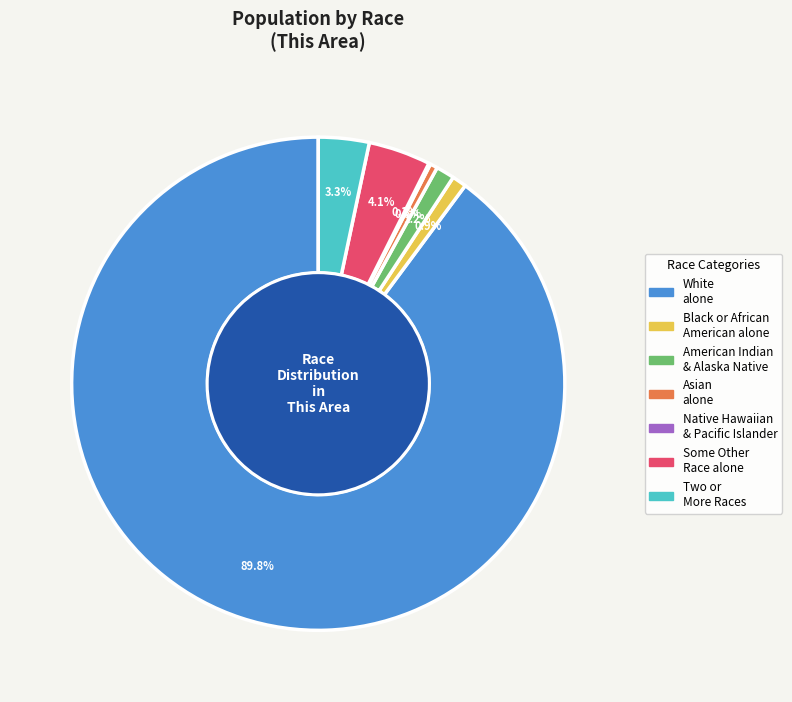

Does any single category account for the majority?

Yes